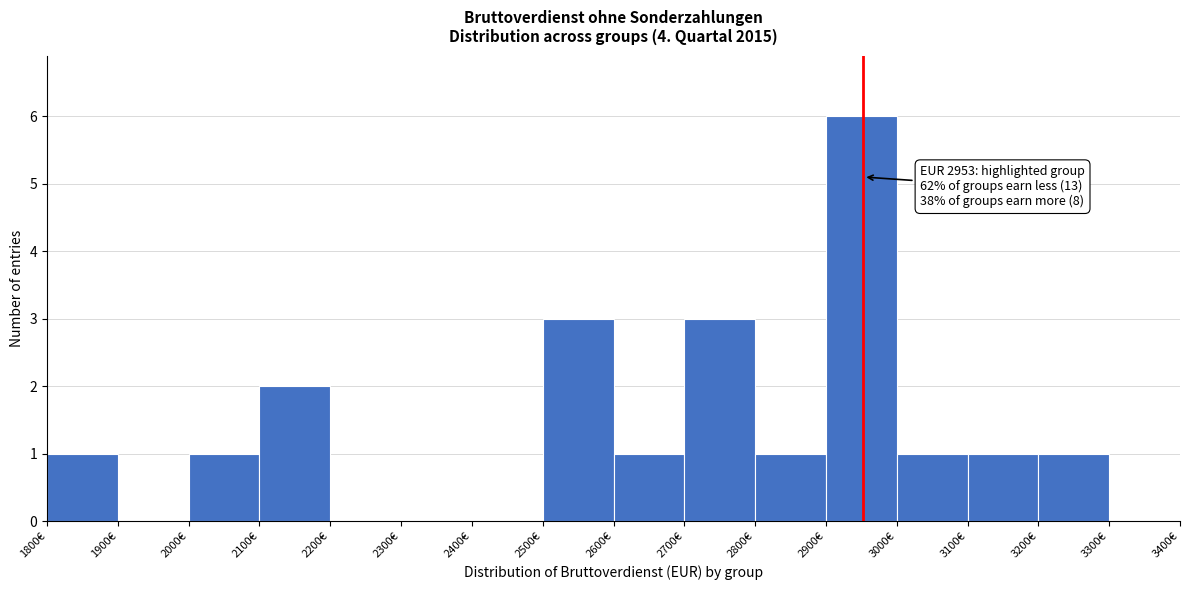

Which range on the x-axis has the tallest bar?

2900 to 3000